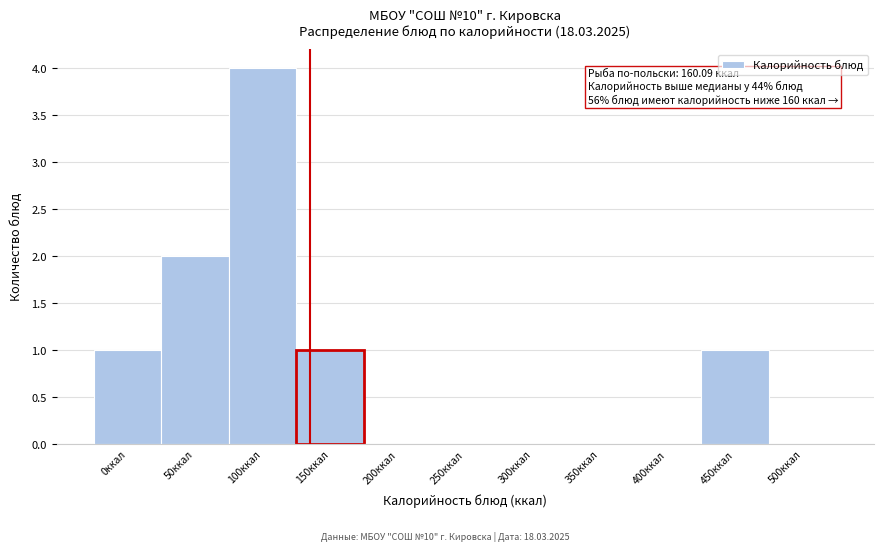

Reading right to left, extract all data points from this chart.

500ккал=0	450ккал=1	400ккал=0	350ккал=0	300ккал=0	250ккал=0	200ккал=0	150ккал=1	100ккал=4	50ккал=2	0ккал=1